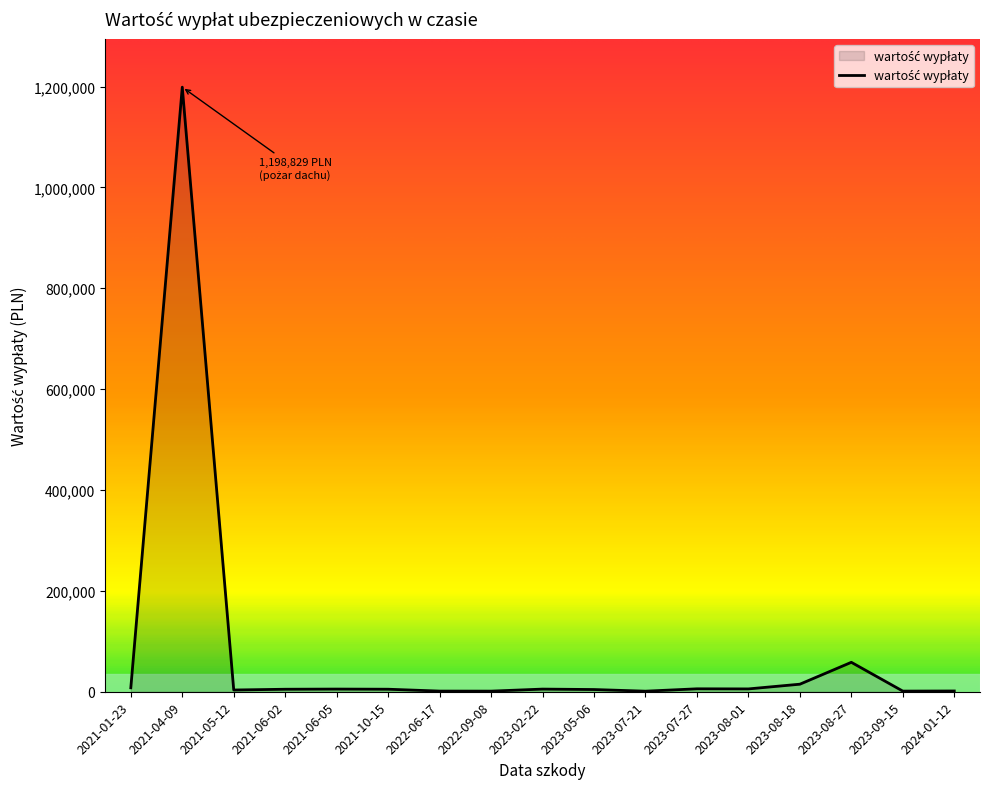

Which label corresponds to the largest value in the chart?

2021-04-09